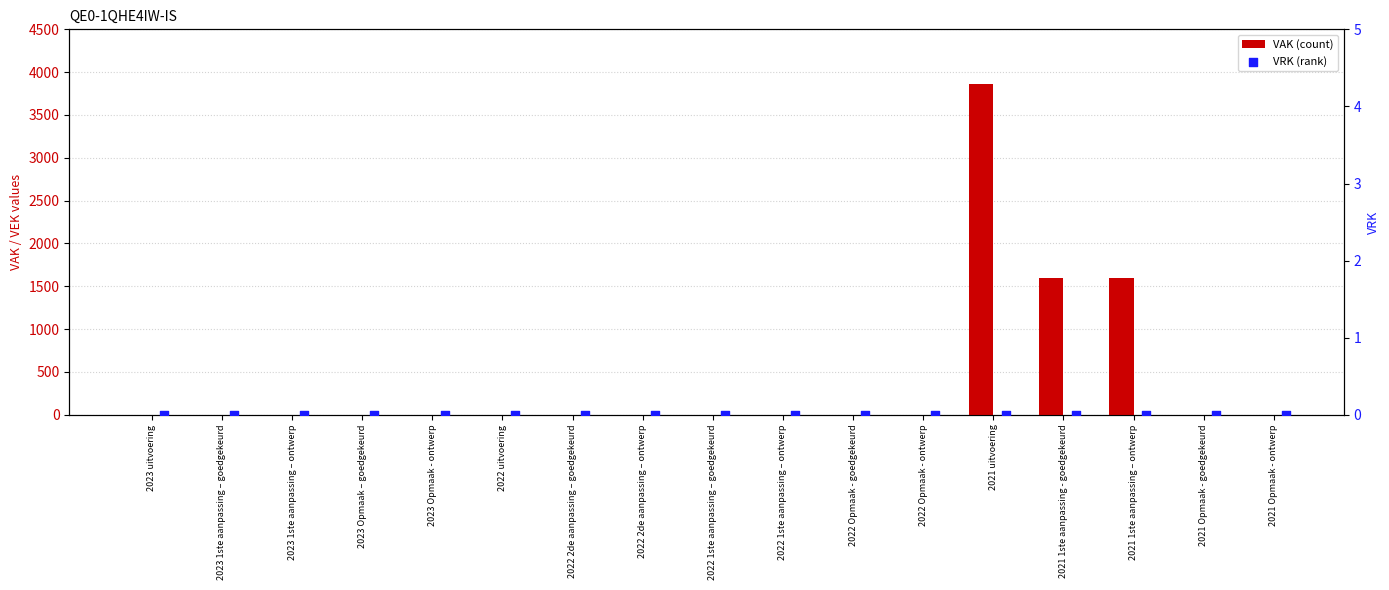

At how many categories does at least one series exceed 834?

3